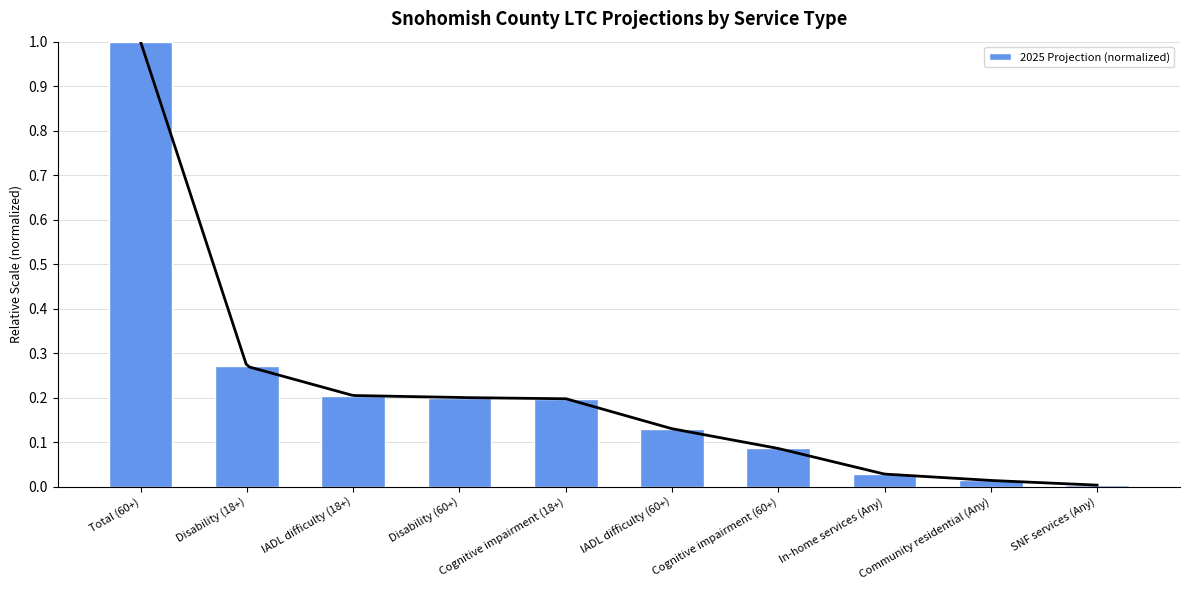

Is it true that the value at IADL difficulty (60+) is 0.1?

True